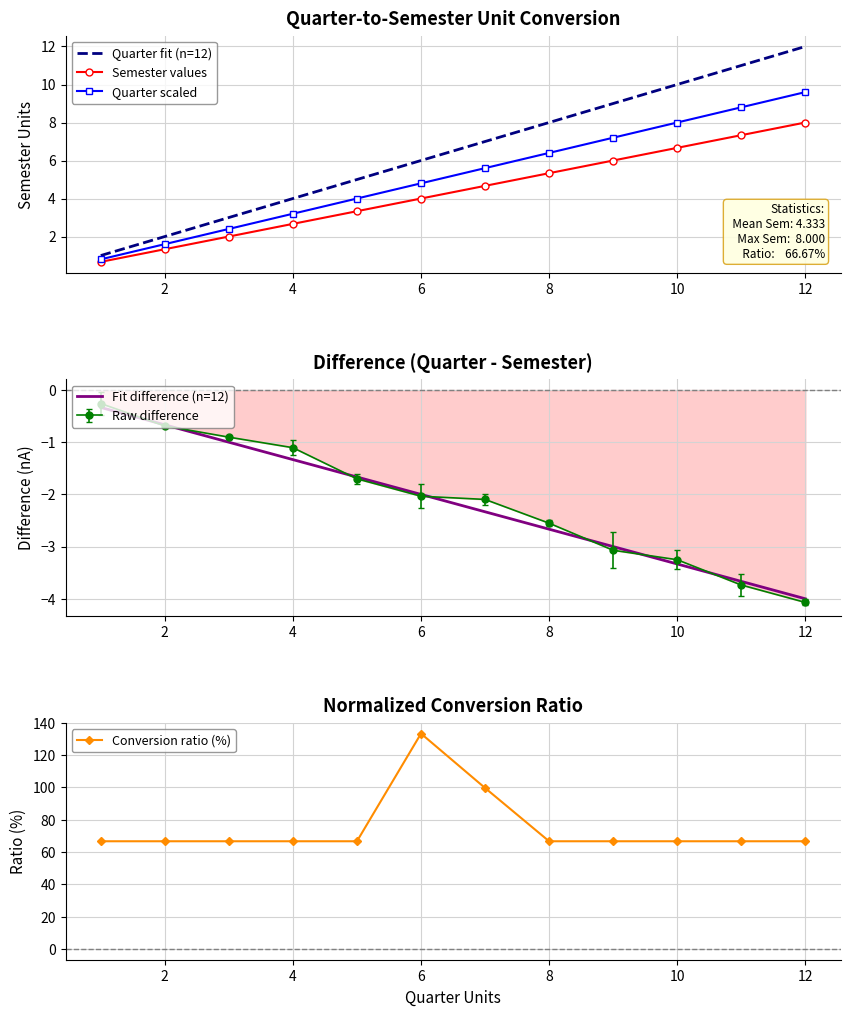

Is the value of Semester values at 2 greater than the value of Quarter fit (n=12) at 12?

No